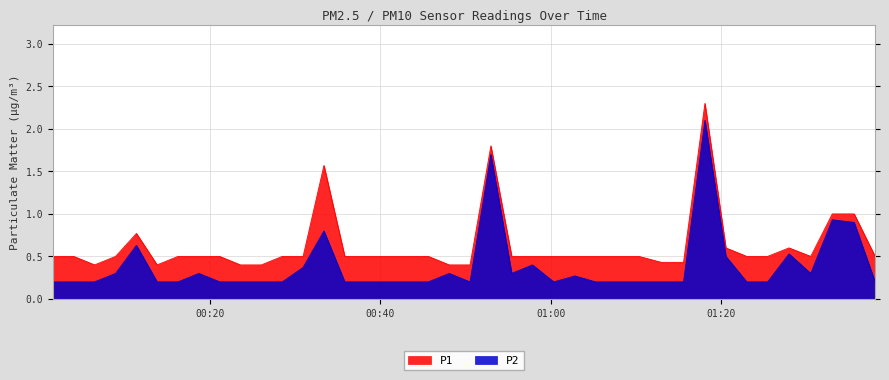

At how many categories does at least one series exceed 1?

3